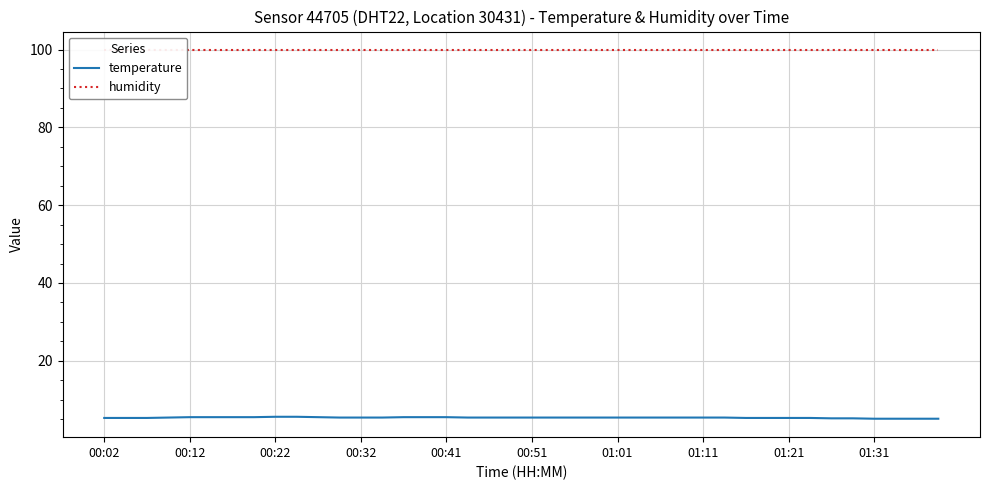

True or false: humidity has more than 2 points higher than both neighbors.

False